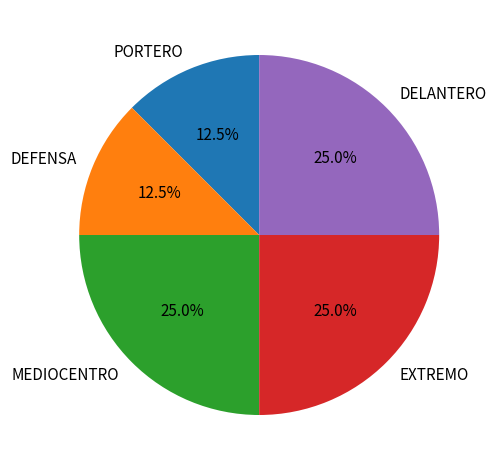

Is there a majority slice in this chart?

No